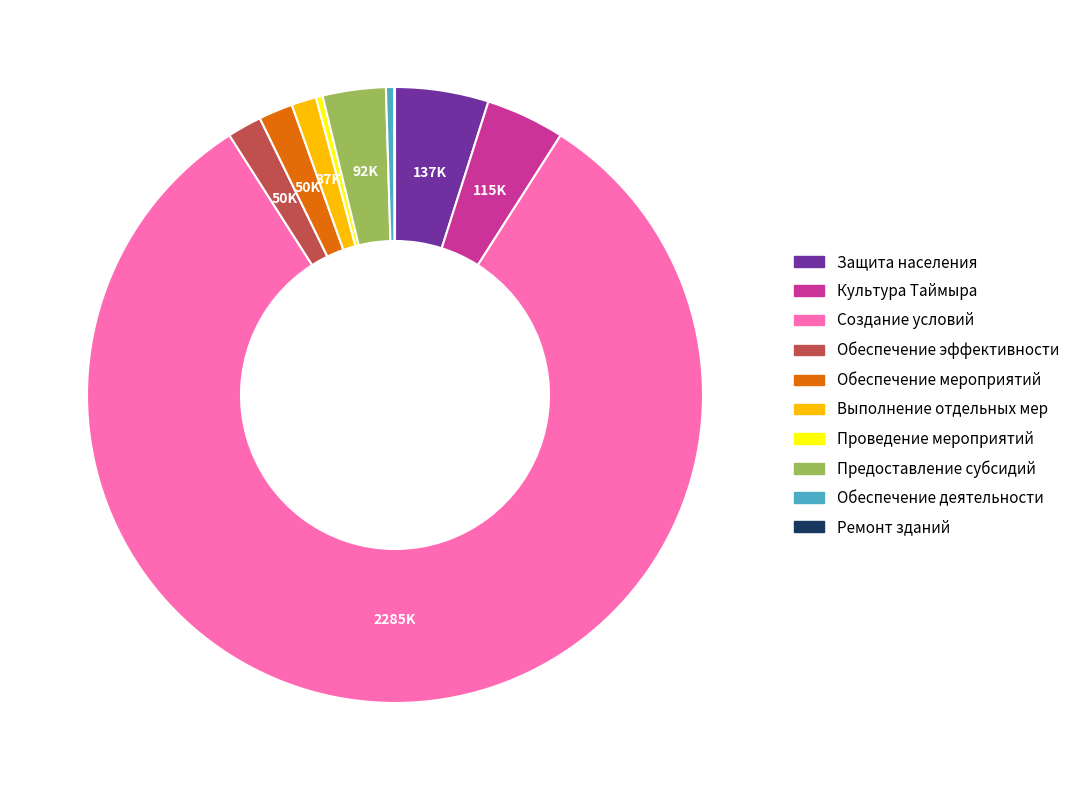

Which slice is the largest?

Создание условий